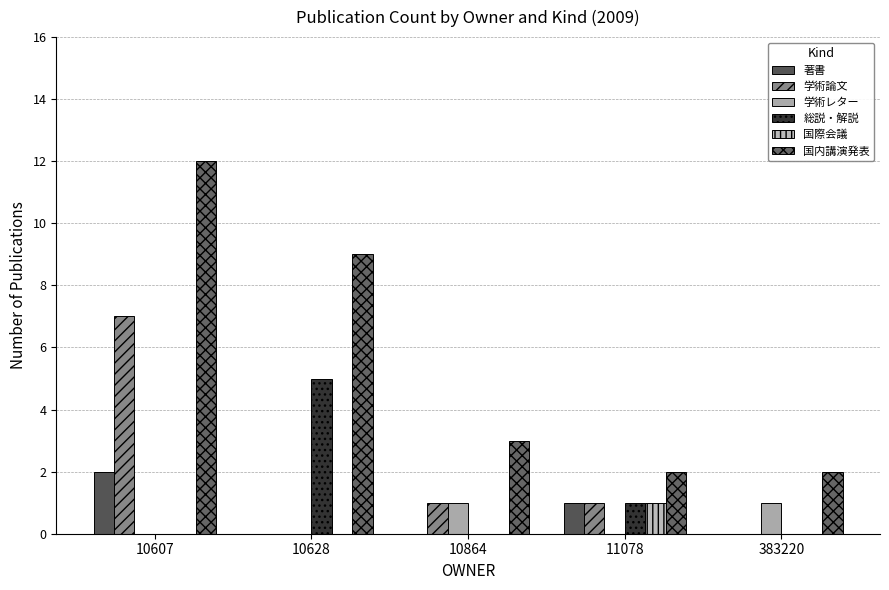

What is the total value across all series at 10607?

21